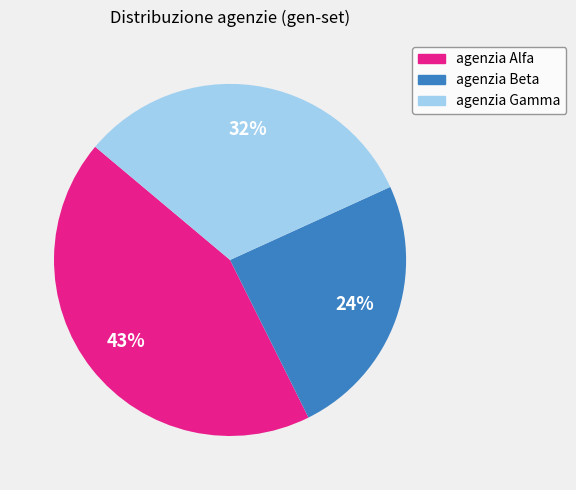

To the nearest percent, what percentage of the pie is agenzia Beta?

24%